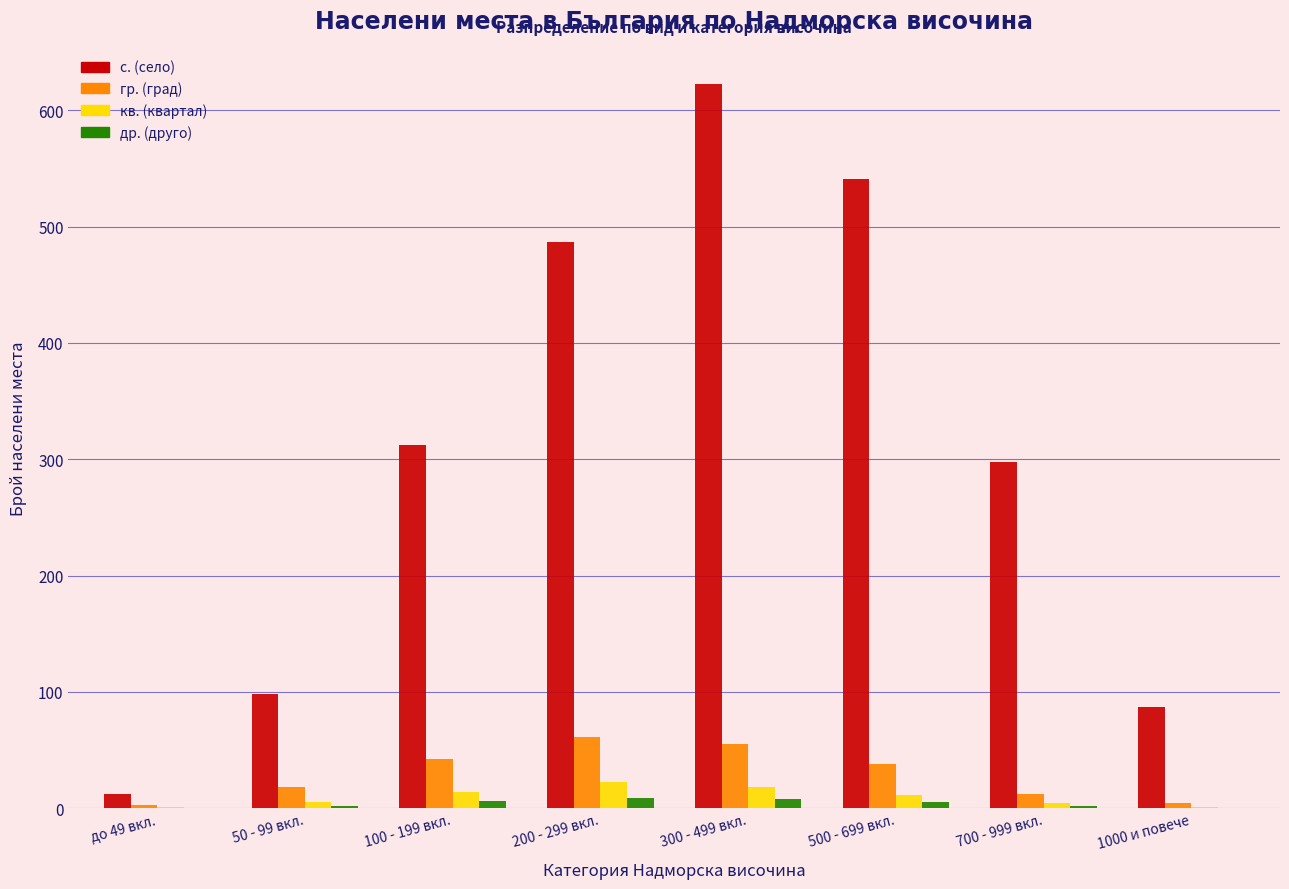

The др. (друго) series shows 8 at 300 - 499 вкл.. True or false?

True